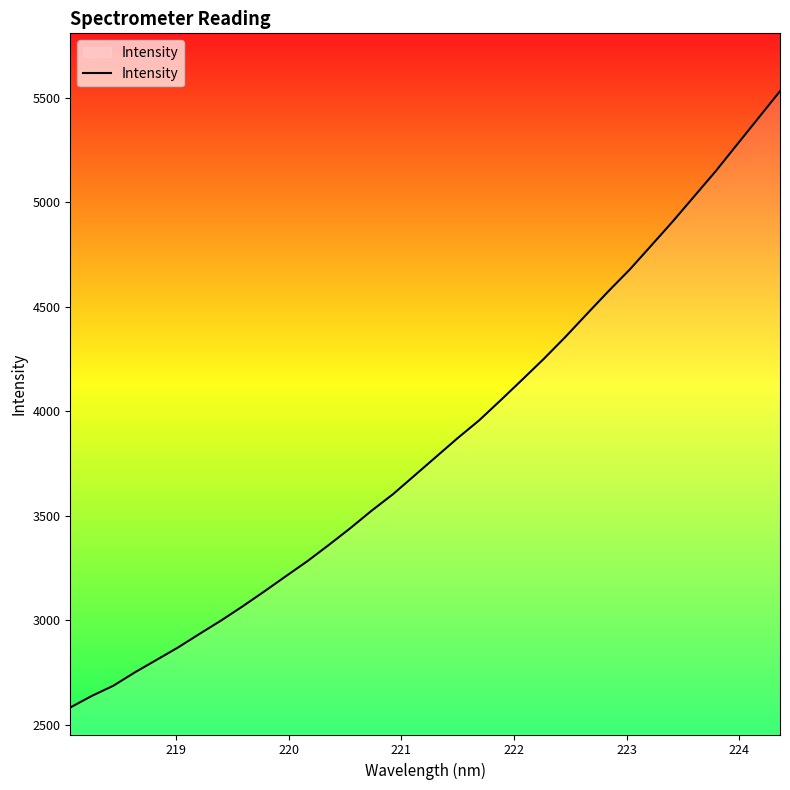

What is the smallest value displayed?

2584.0